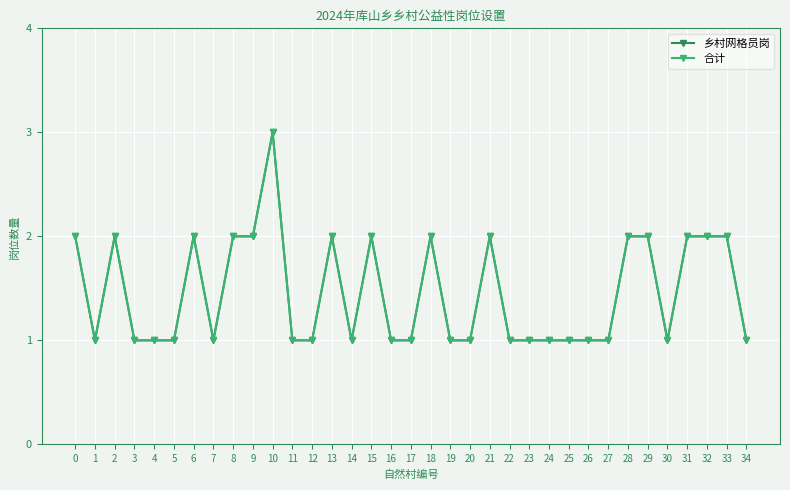

Which category has the highest value in the 合计 series?

10